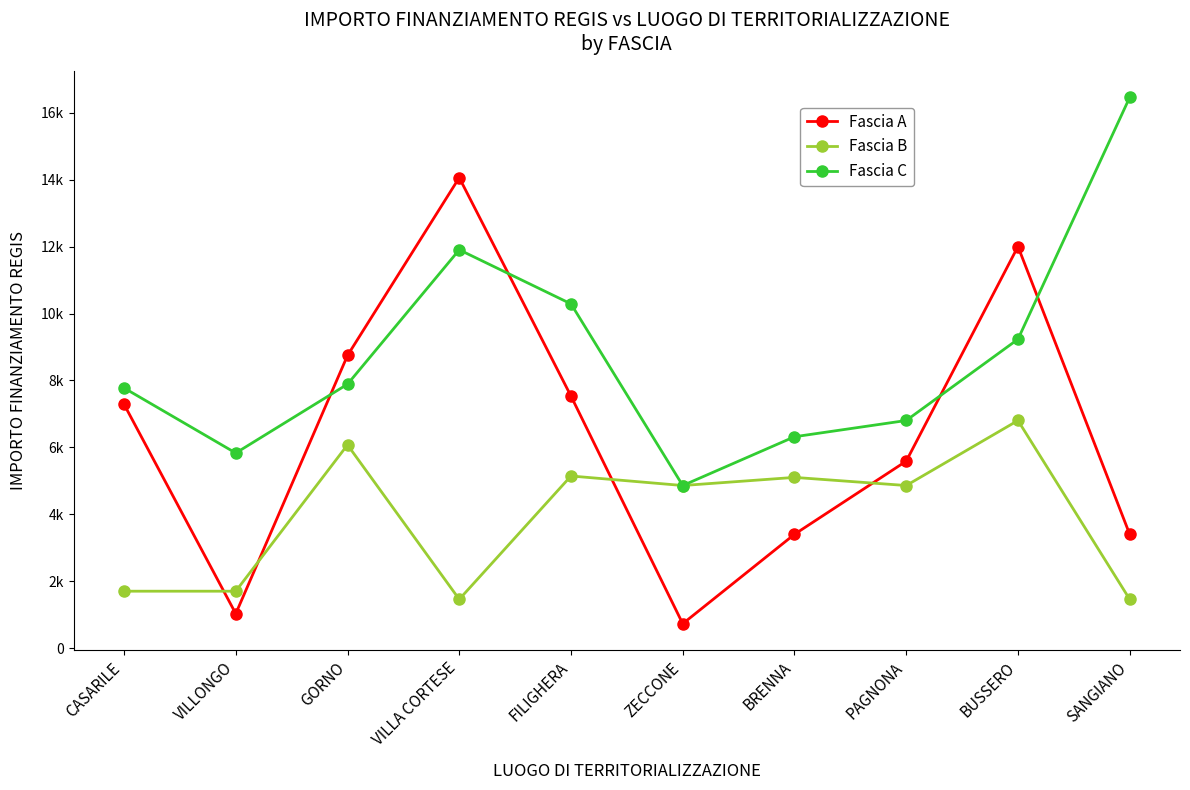

What is the difference between the Fascia C values at VILLONGO and PAGNONA?

973